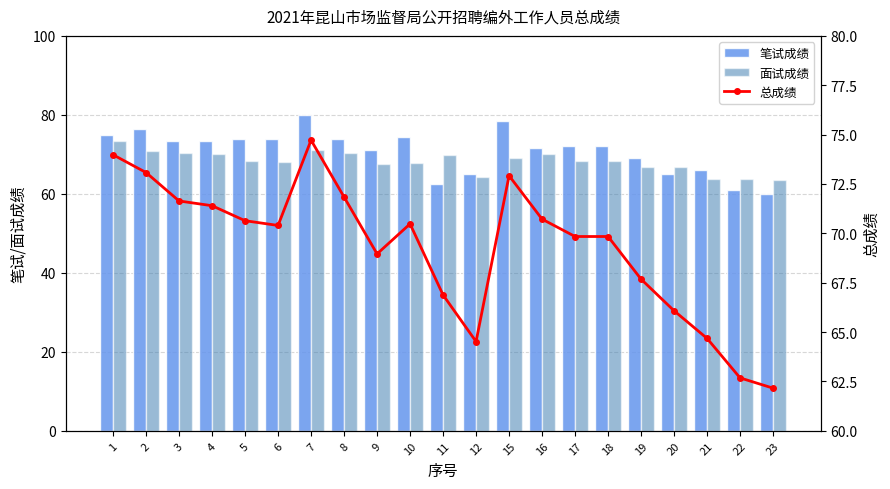

The value of 面试成绩 at 12 is 64.2. True or false?

True